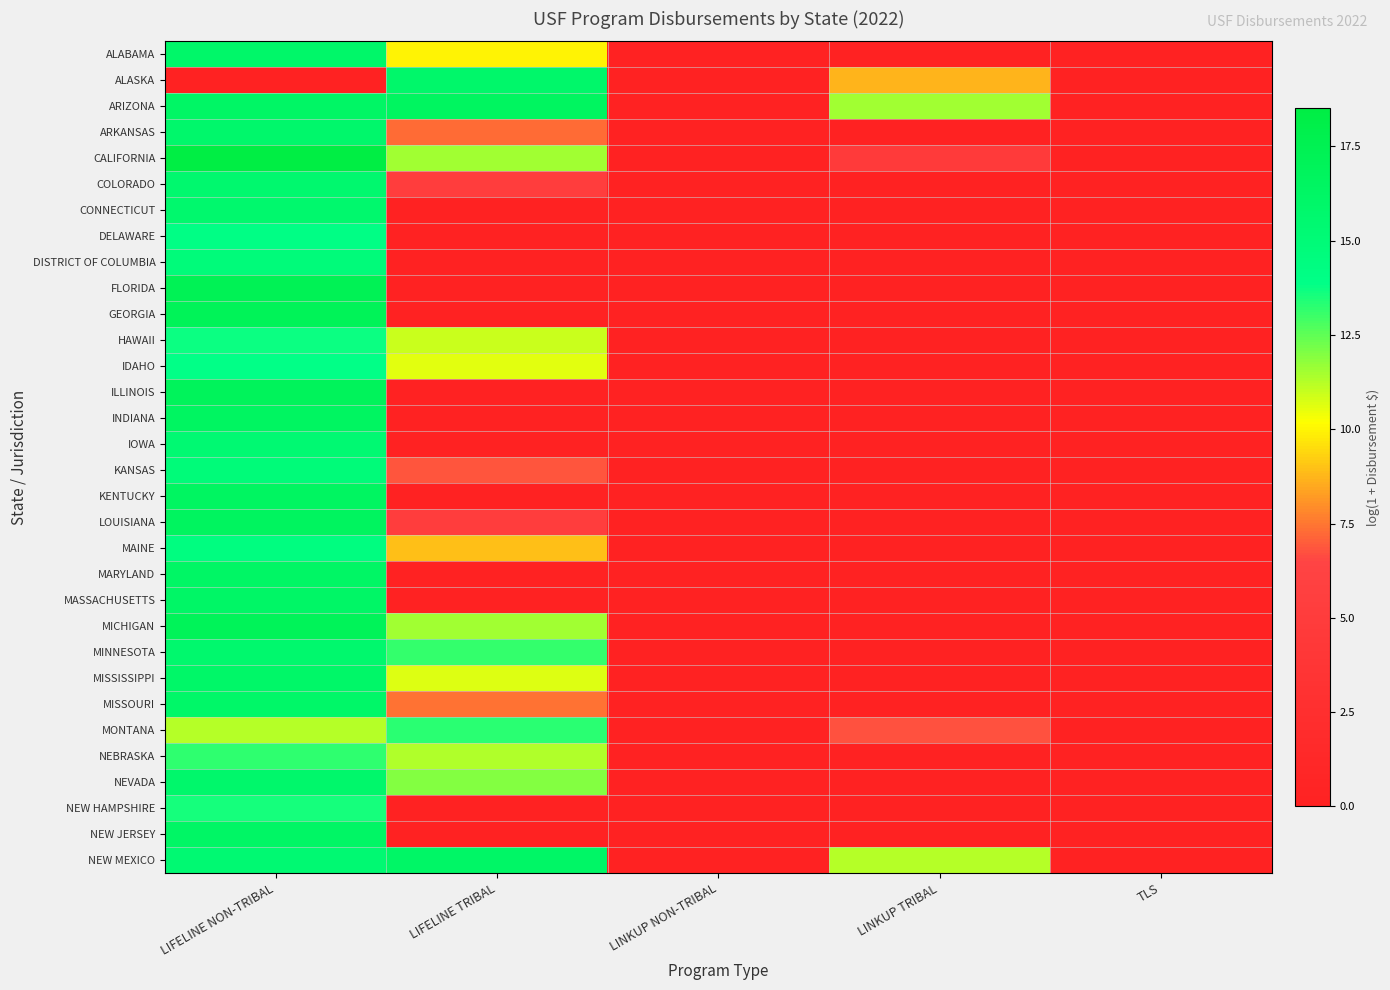

Which category has the lowest value across all series?

LINKUP NON-TRIBAL